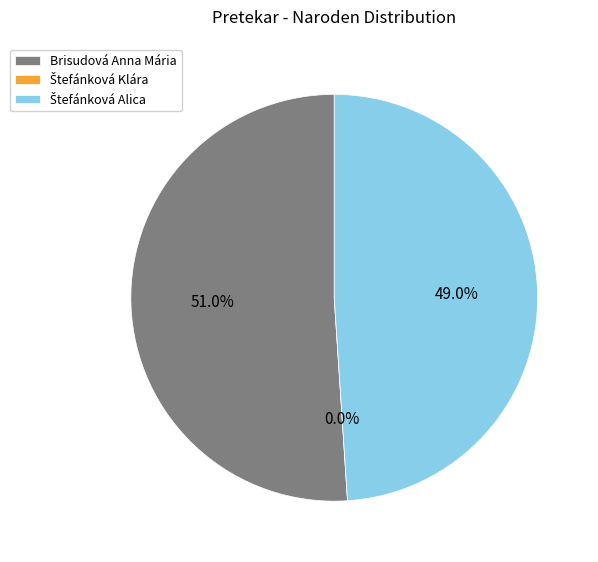

Does Štefánková Klára account for over 50% of the chart?

No